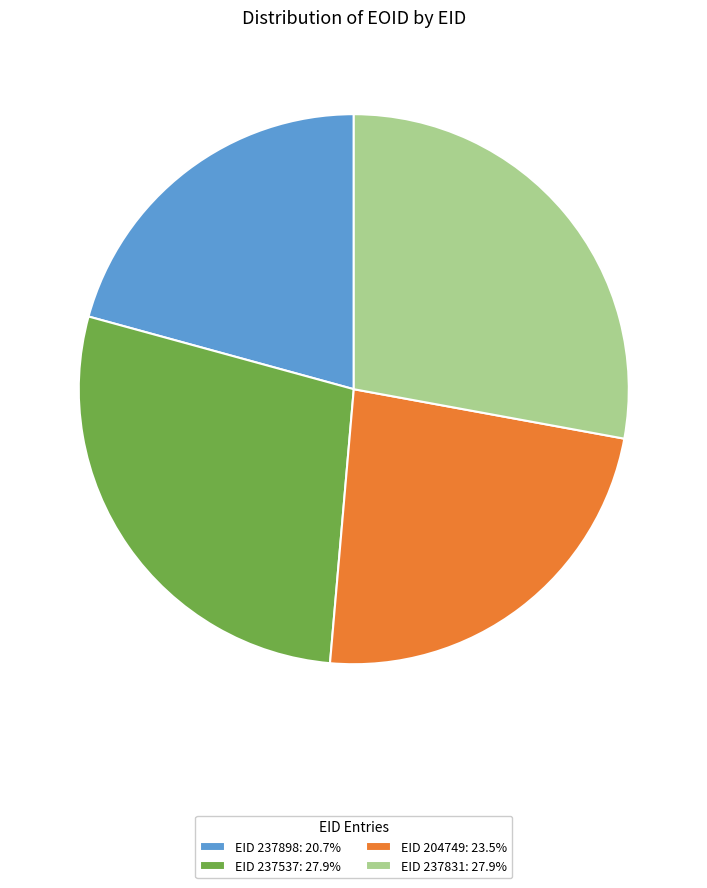

Approximately how many times larger is the value at EID 237831: 27.9% compared to EID 237537: 27.9%?

1.0